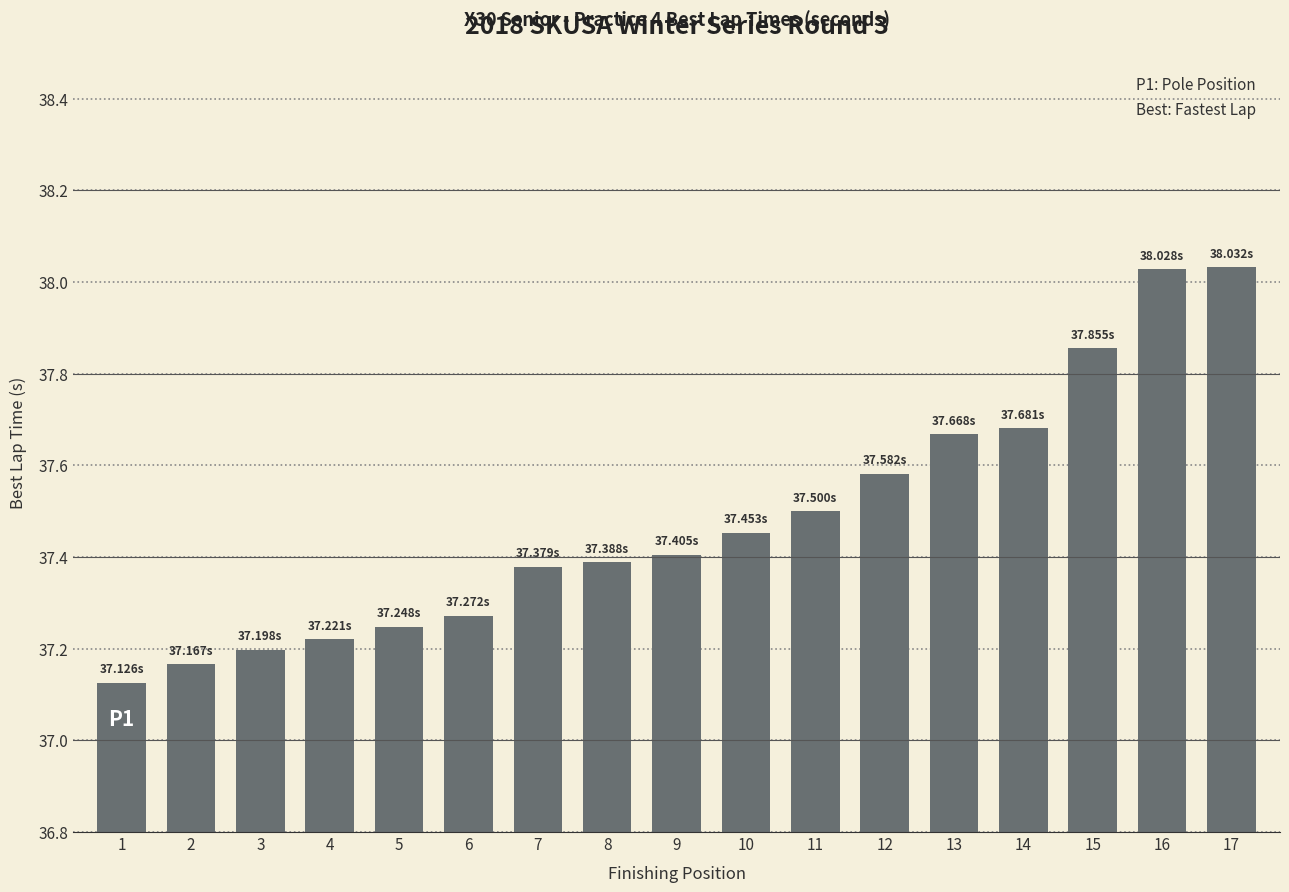

What is the sum of the values at 6 and 14?

75.0